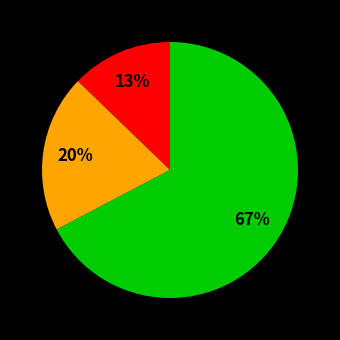

How many slices are in this pie chart?

3